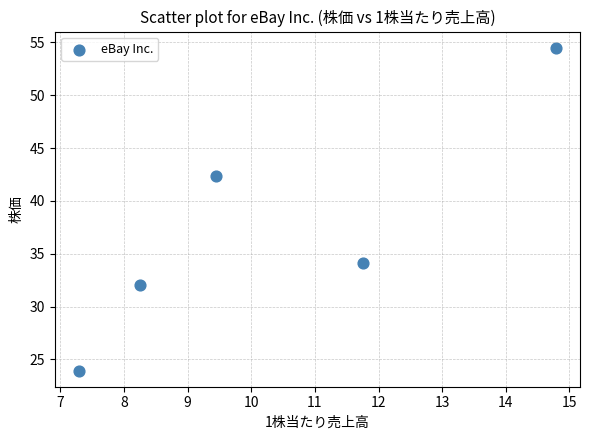

What is the average X value?

10.3